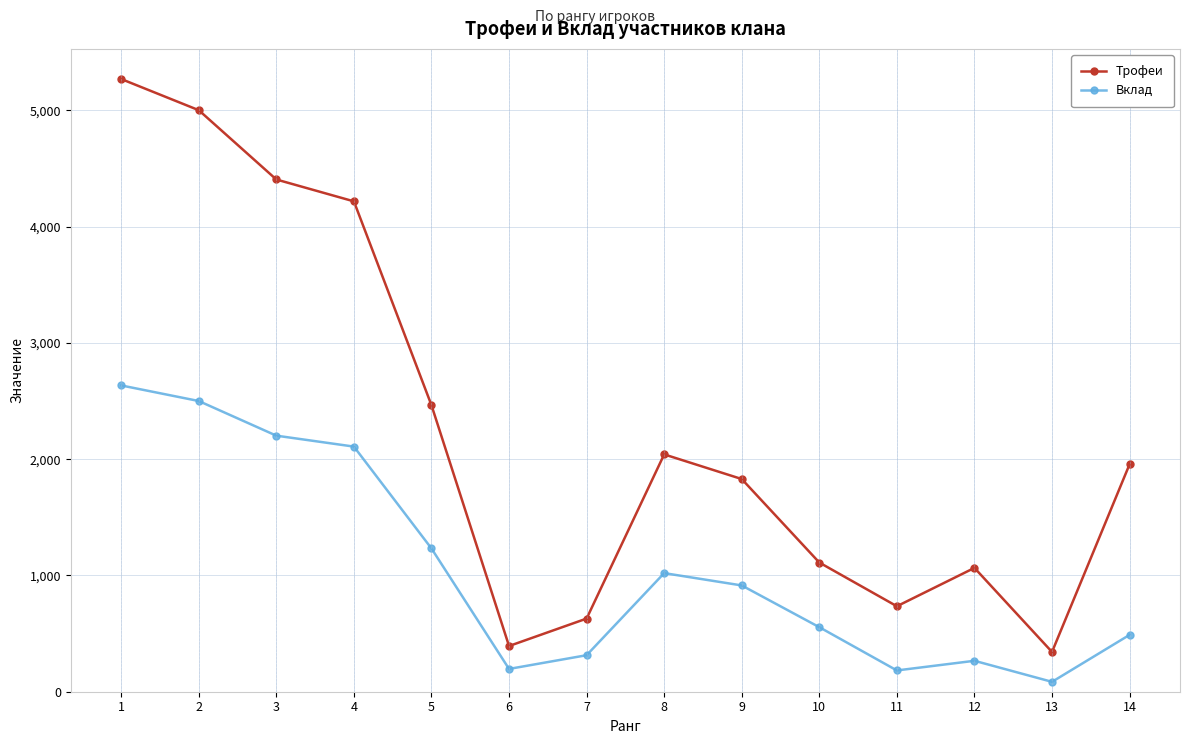

Which label corresponds to the largest value in the chart?

1